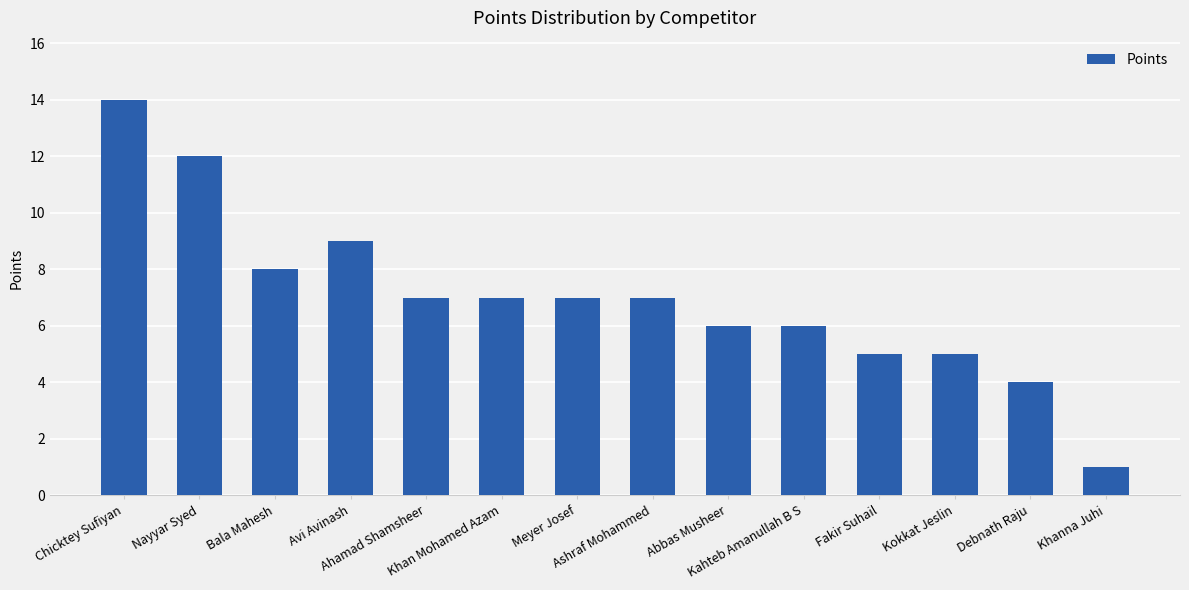

What is the value of the 1st bar from the left?

14